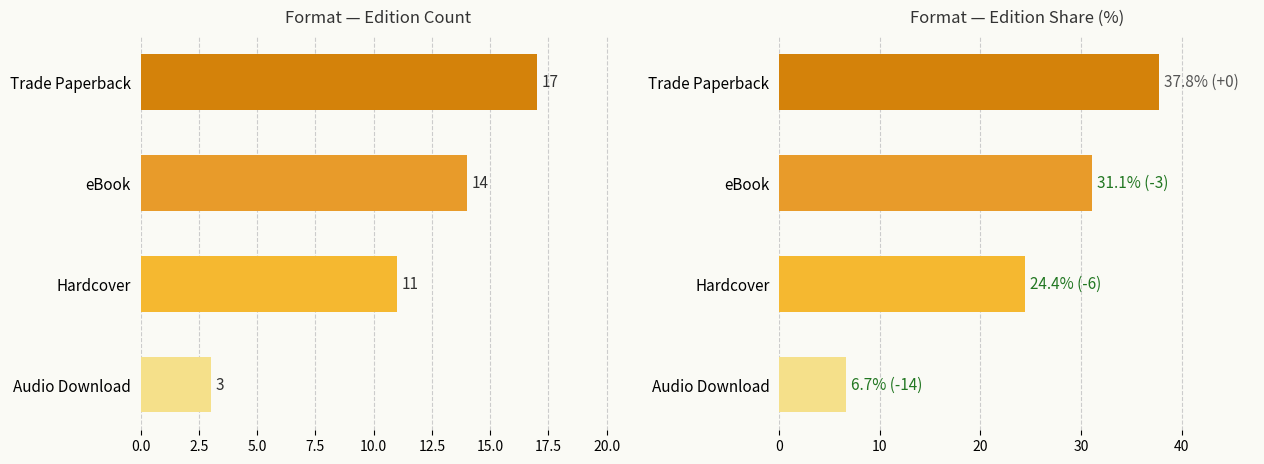

What is the minimum value shown in the chart?

3.0